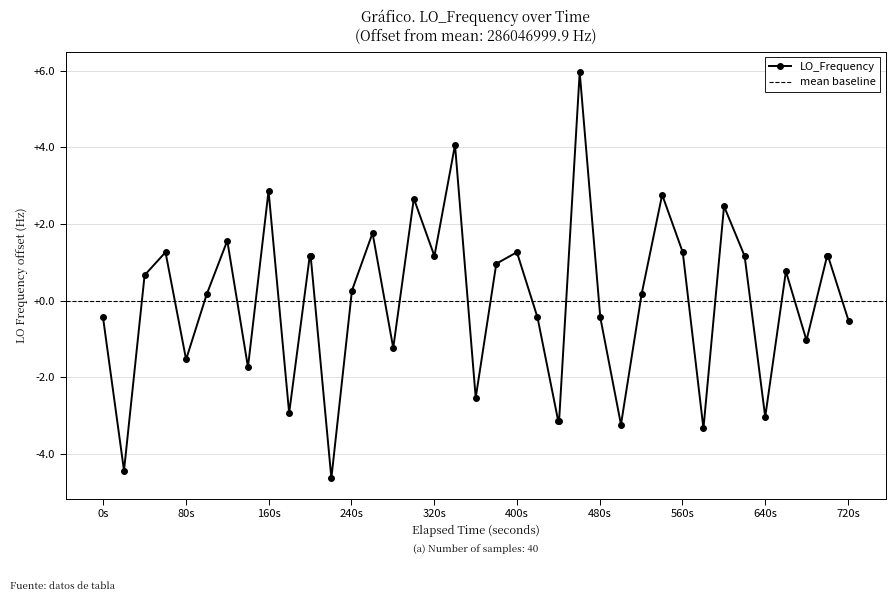

True or false: LO_Frequency has a value of 1.3 at 400s.

True